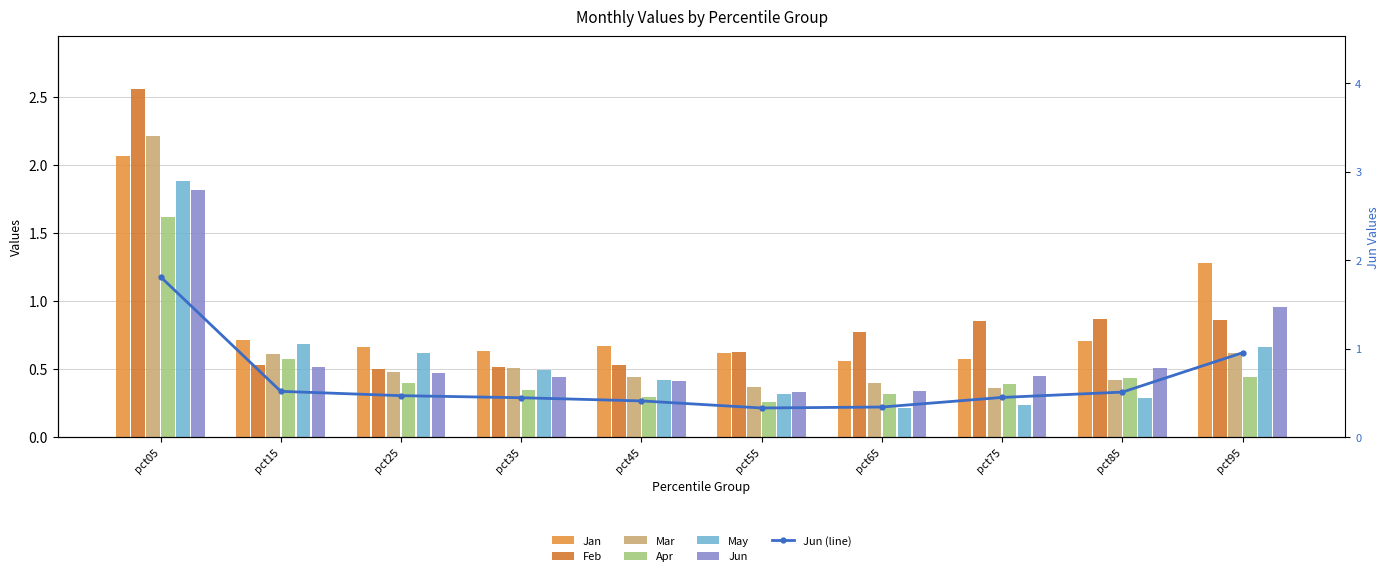

Which series has the largest range (max minus min)?

Feb